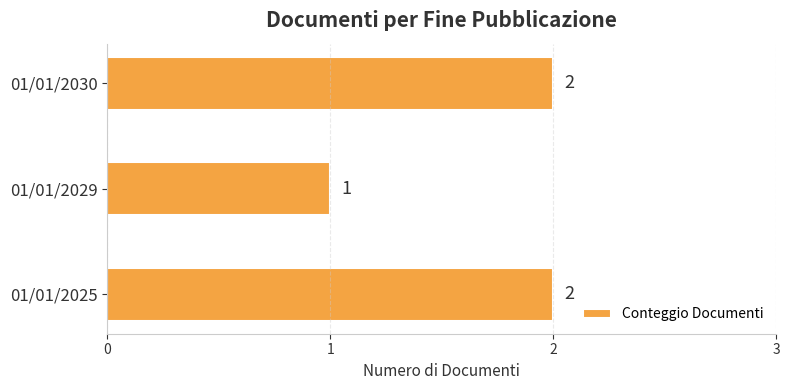

Approximately how many times larger is the value at 01/01/2025 compared to 01/01/2029?

2.0